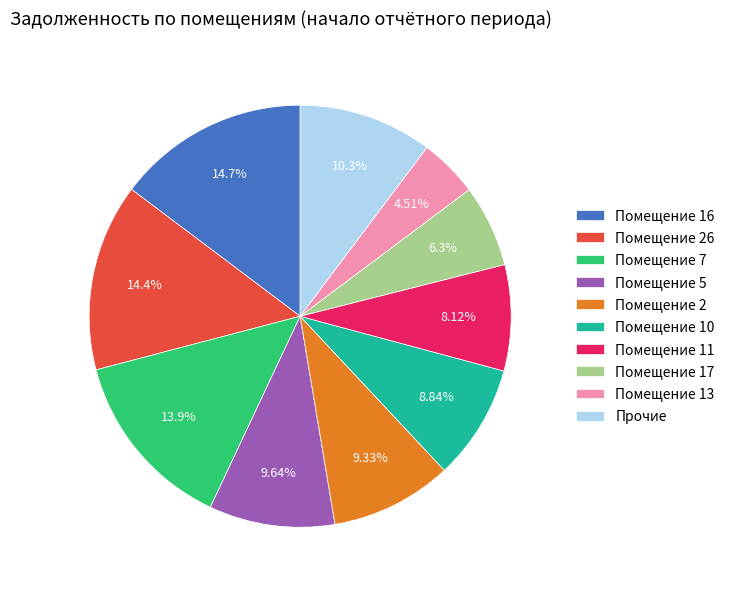

Is there any slice that represents more than half of the pie?

No